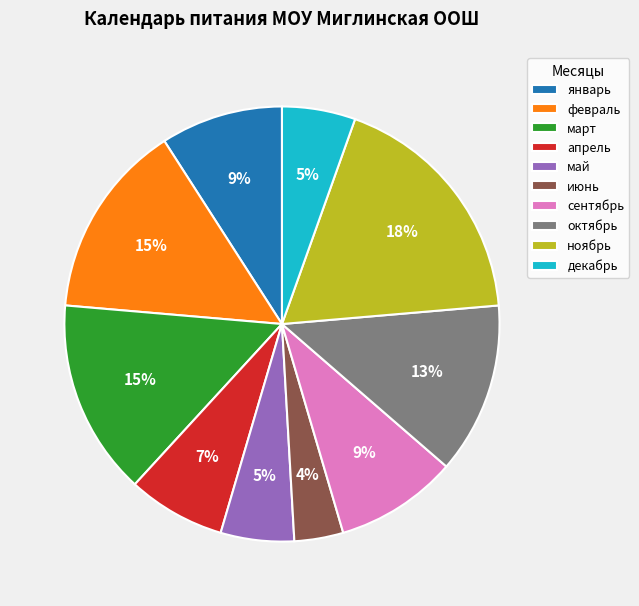

What is the largest slice in the pie chart?

ноябрь